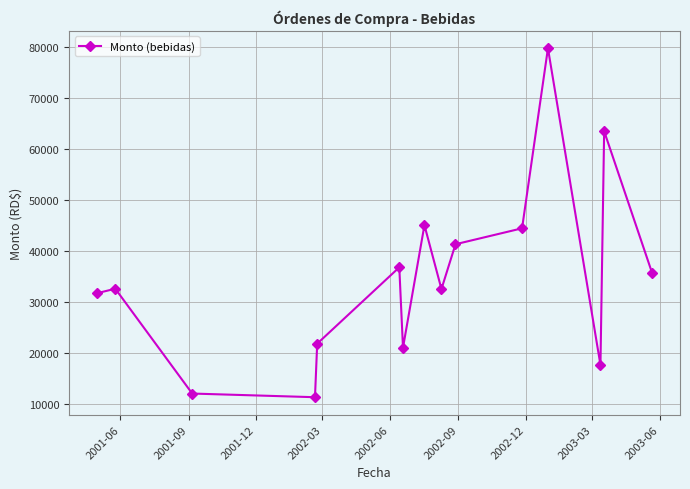

What is the maximum value shown in the chart?

79740.1